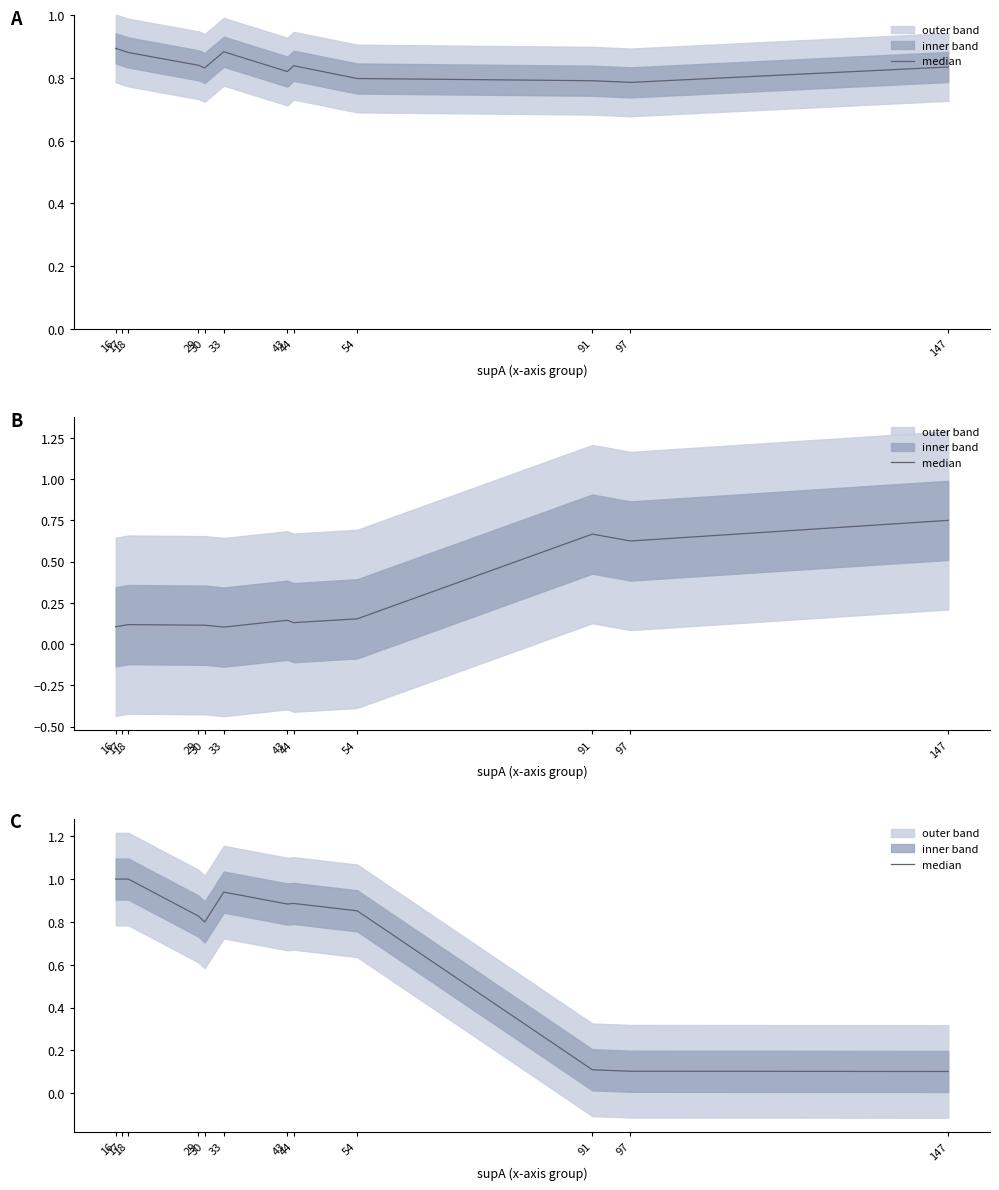

What is the difference between the values at 33 and 97?

0.8